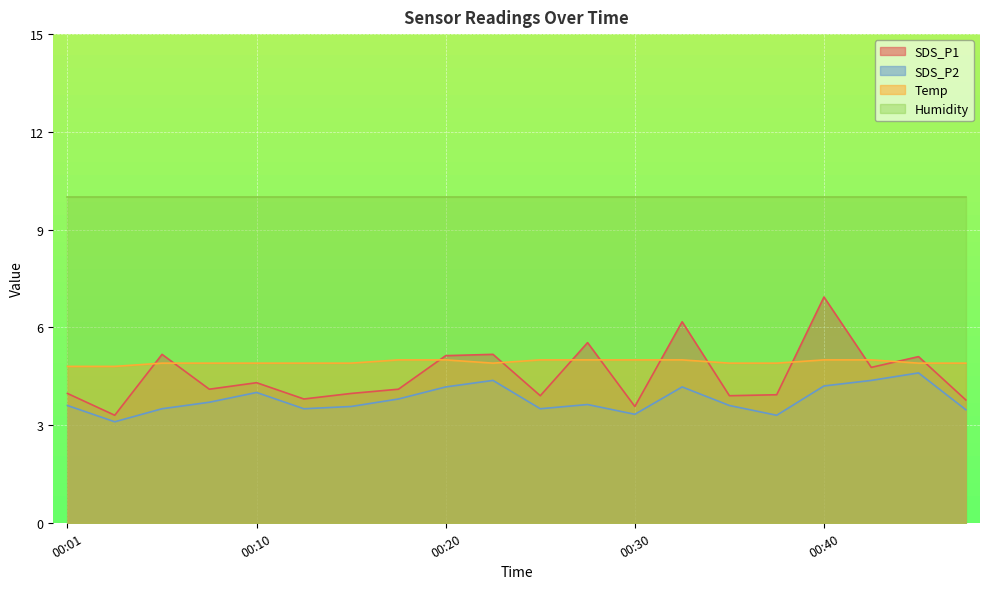

Where is SDS_P2 nearest to the value 3?

00:03